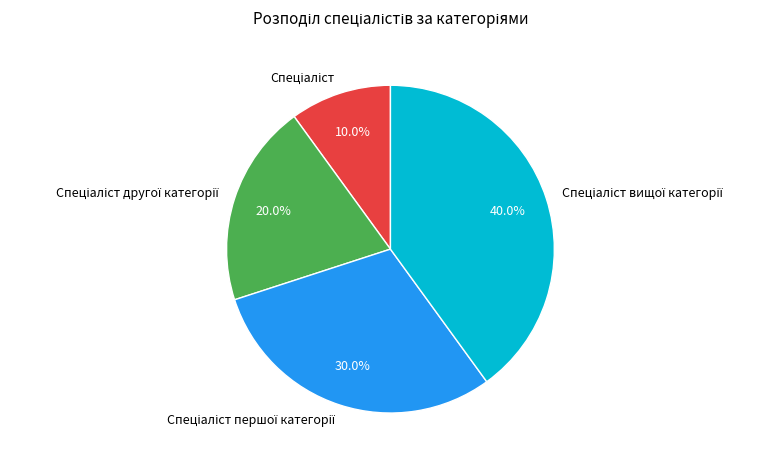

To the nearest percent, what is the average slice percentage?

25%